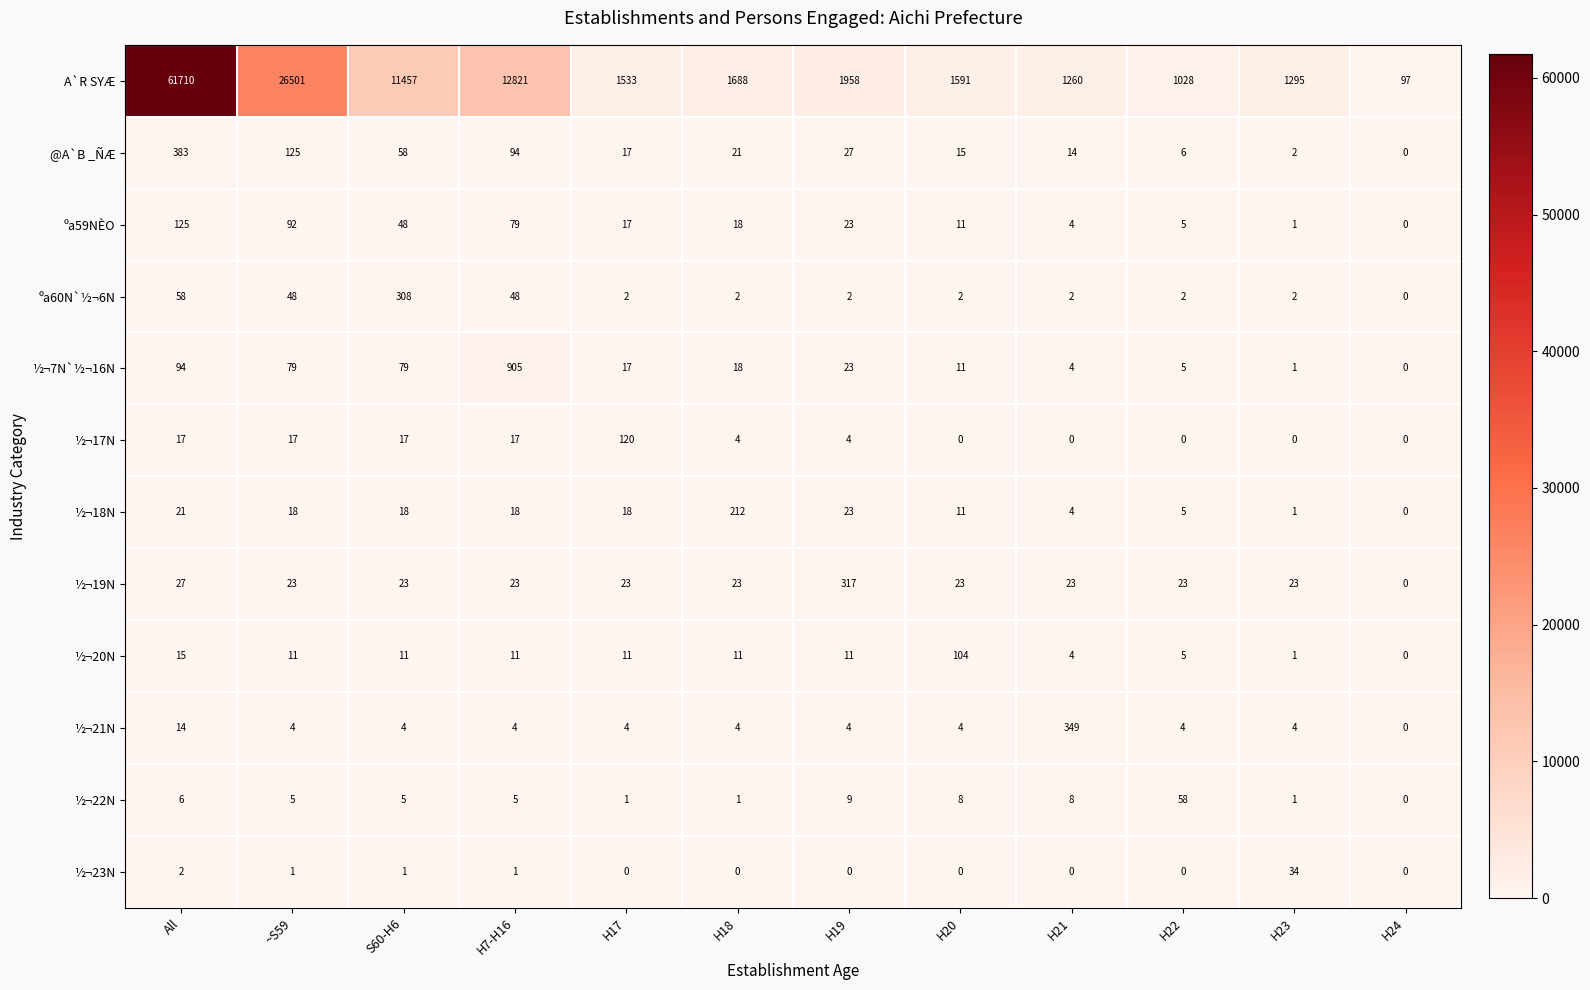

How many distinct data groups are displayed?

12